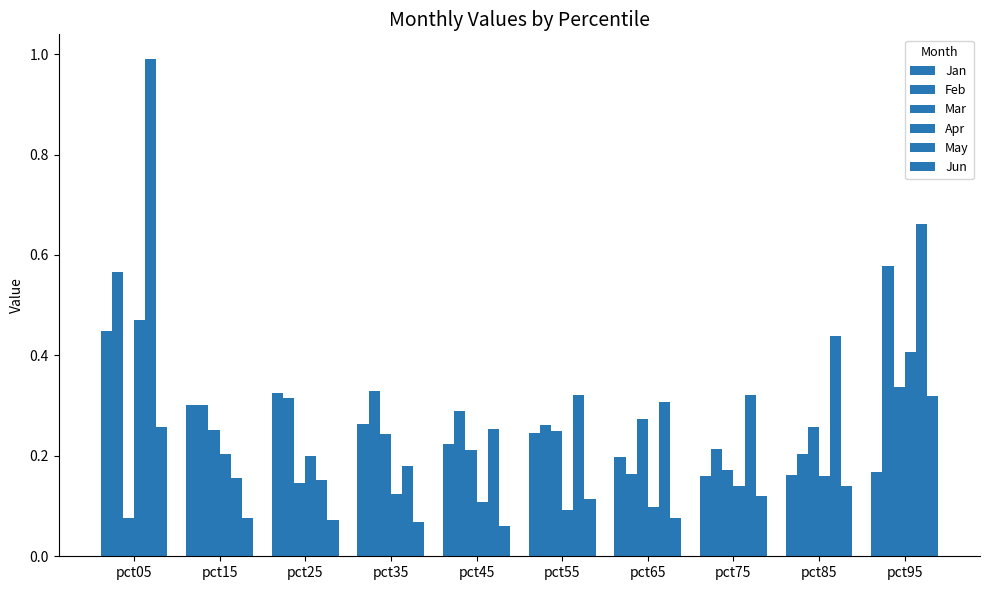

What is the approximate value of Apr at pct75?

0.1